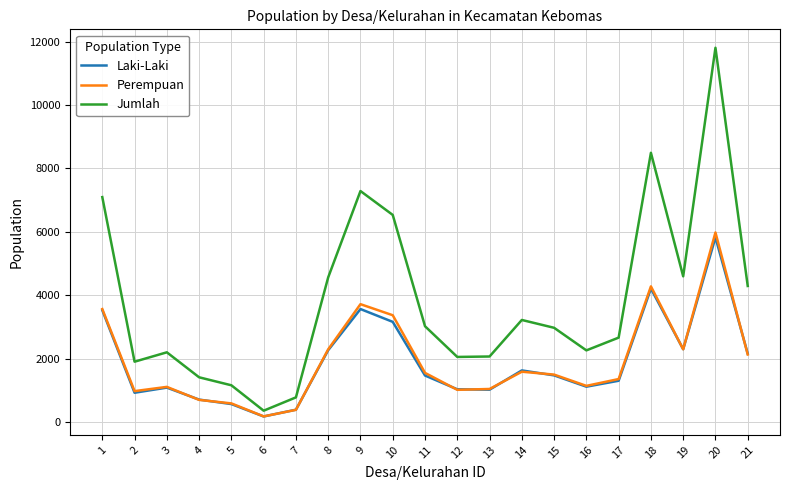

Where does the Jumlah series first go above 2976?

1